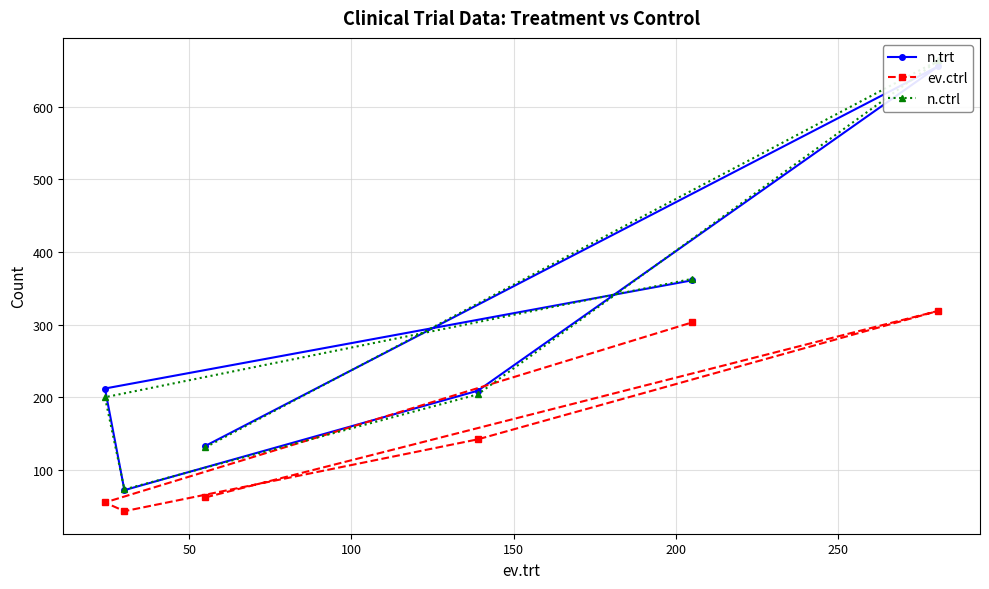

After their last crossing, which series has the higher values: n.ctrl or n.trt?

n.ctrl